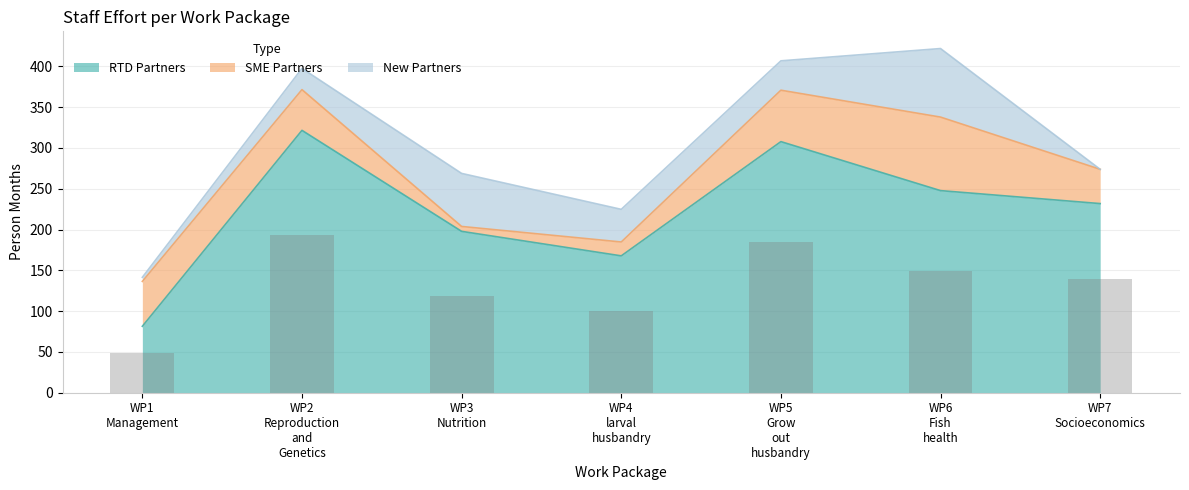

What is the value of the New Partners bar at the 3rd from the left?

65.0